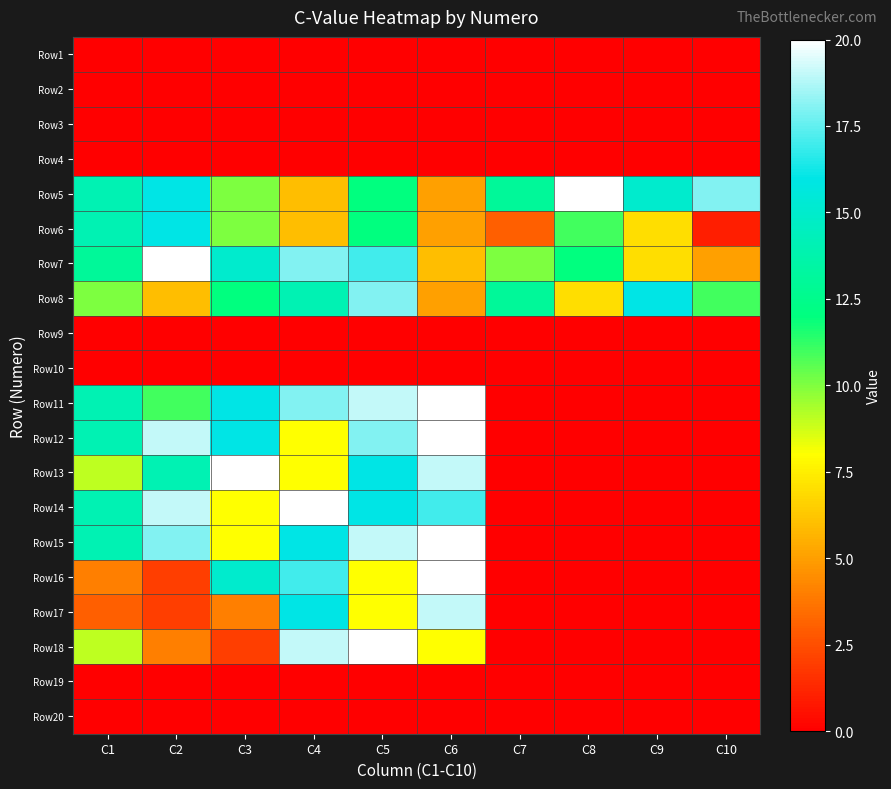

What is the maximum value shown in the chart?

20